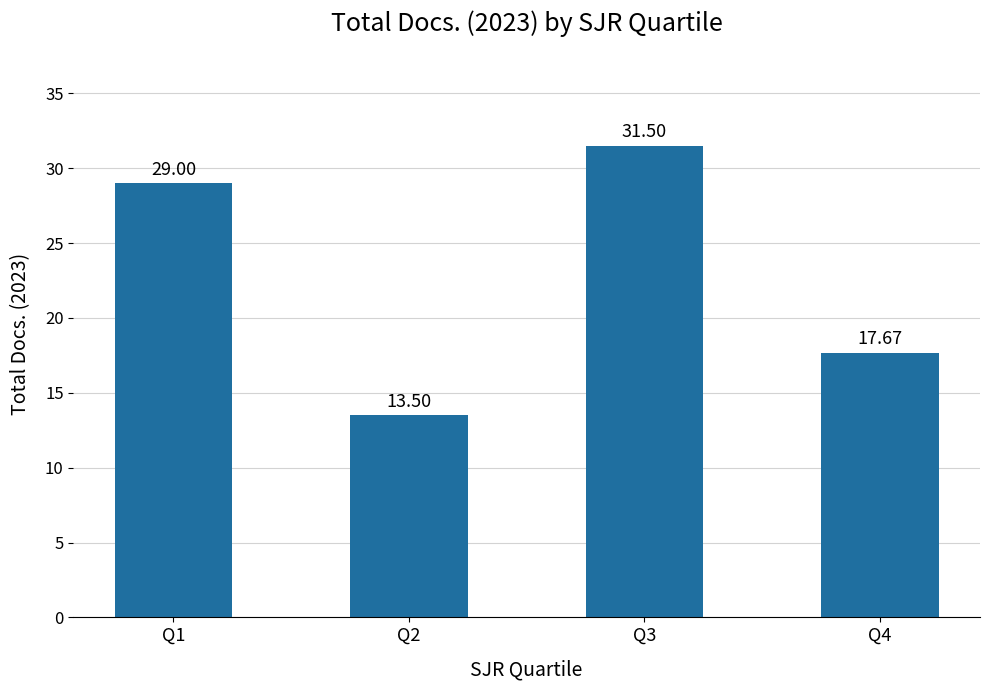

The chart shows a value of 31.5 at Q3. True or false?

True